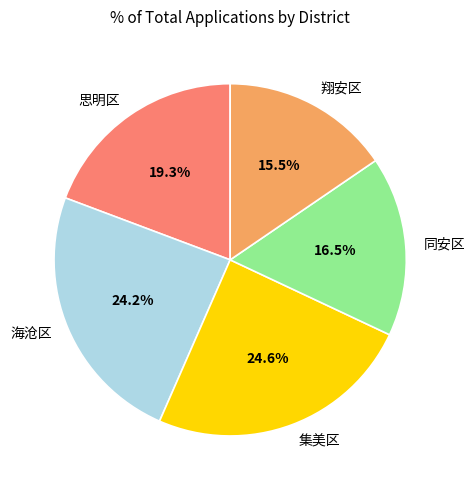

The 海沧区 slice represents 12% of the pie. True or false?

False